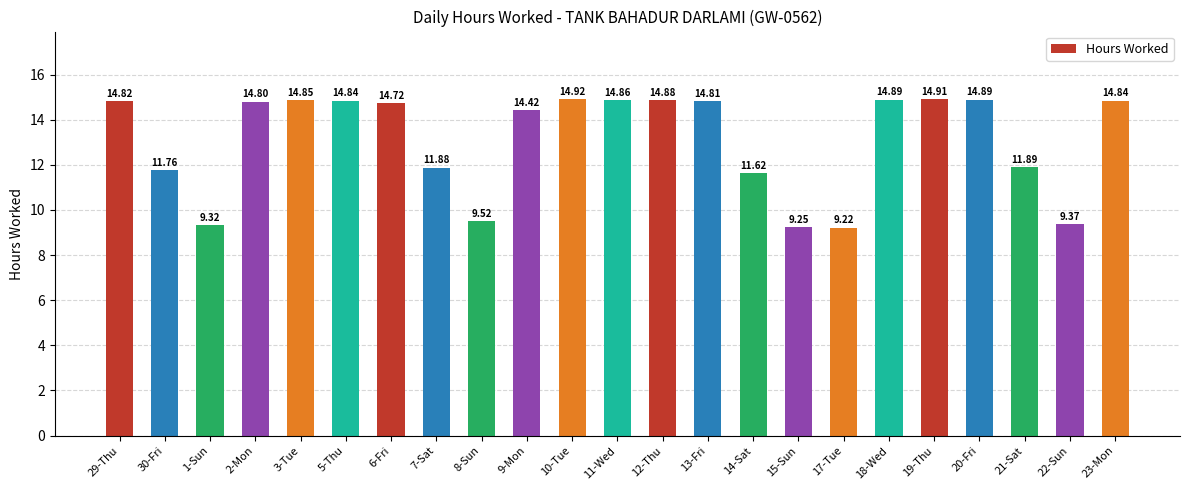

What is the difference between the values at 9-Mon and 29-Thu?

0.4